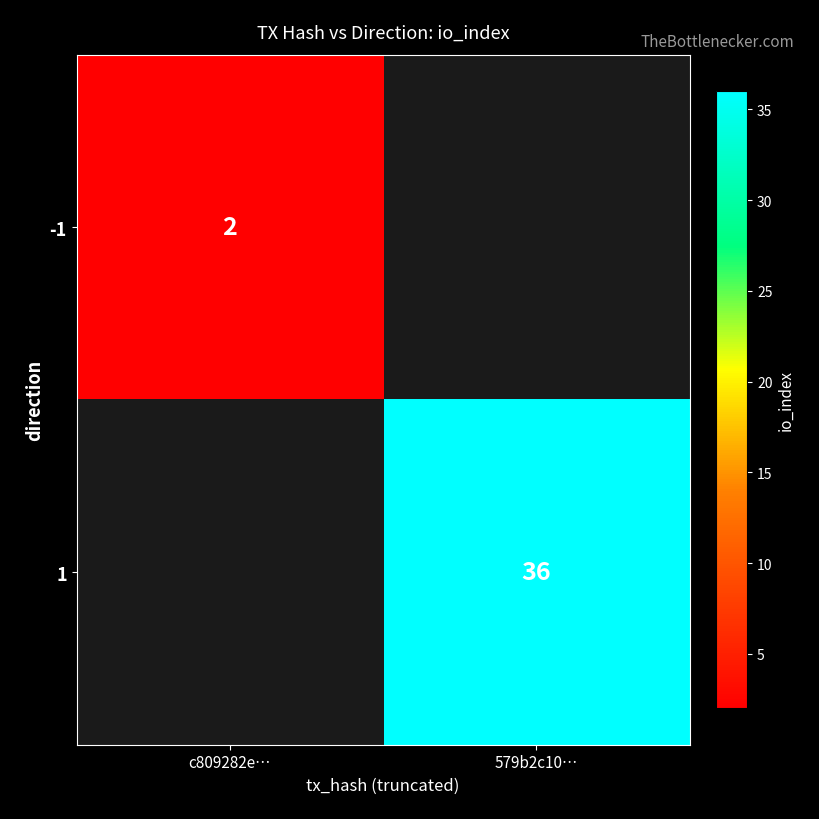

Count the number of categories in the chart.

2